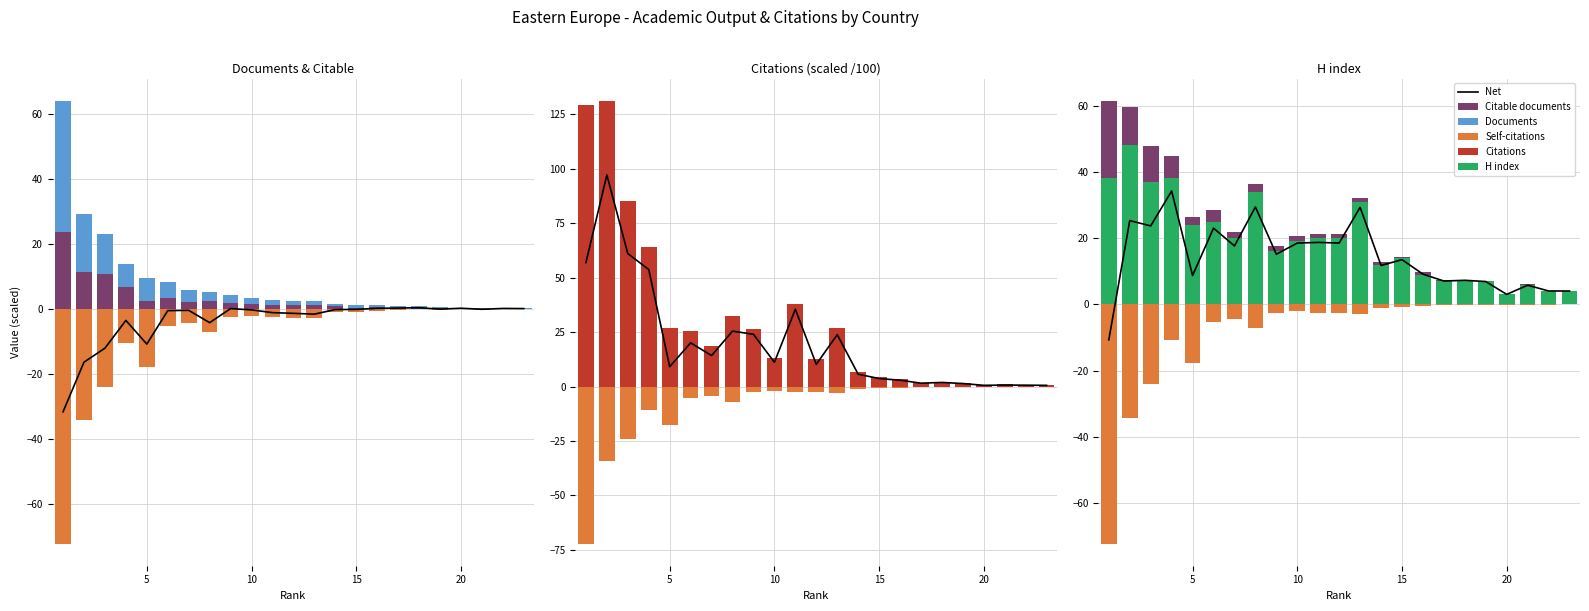

What is the smallest value displayed?

-72.1